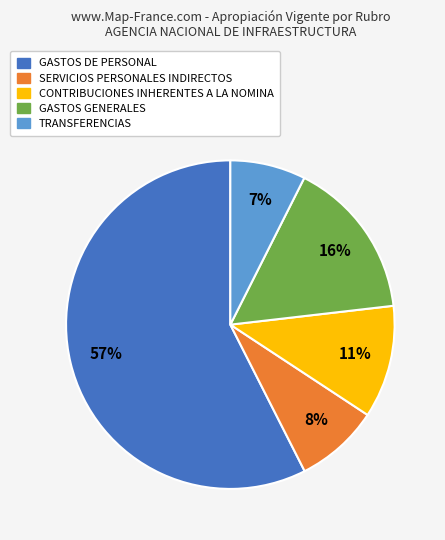

Count the number of slices in the pie.

5